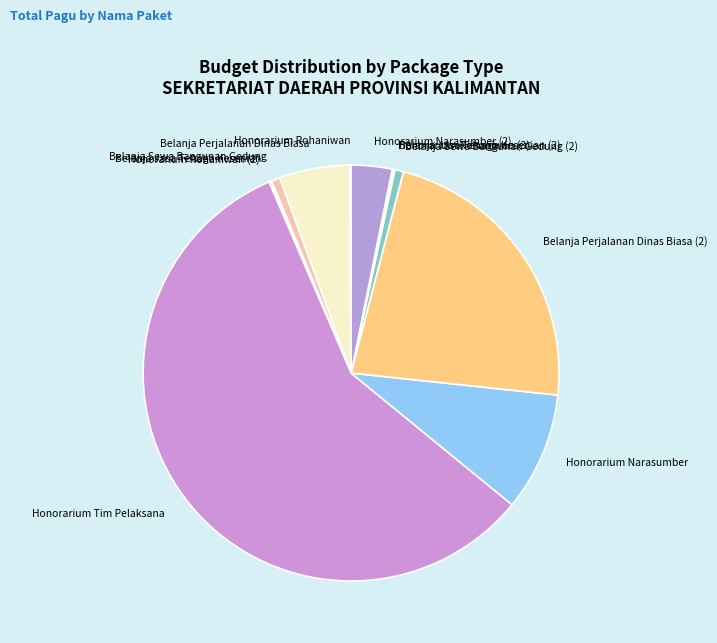

Is it true that Honorarium Tim Pelaksana is 58% of the pie?

True